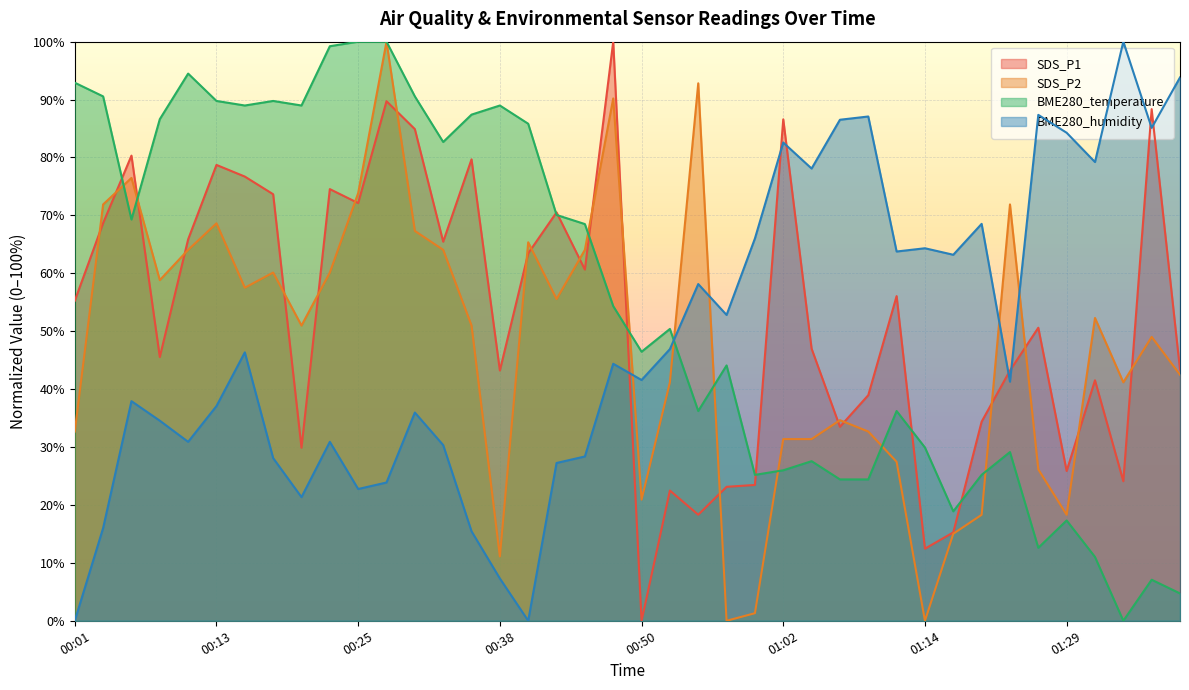

What position from the left is 01:14?

31